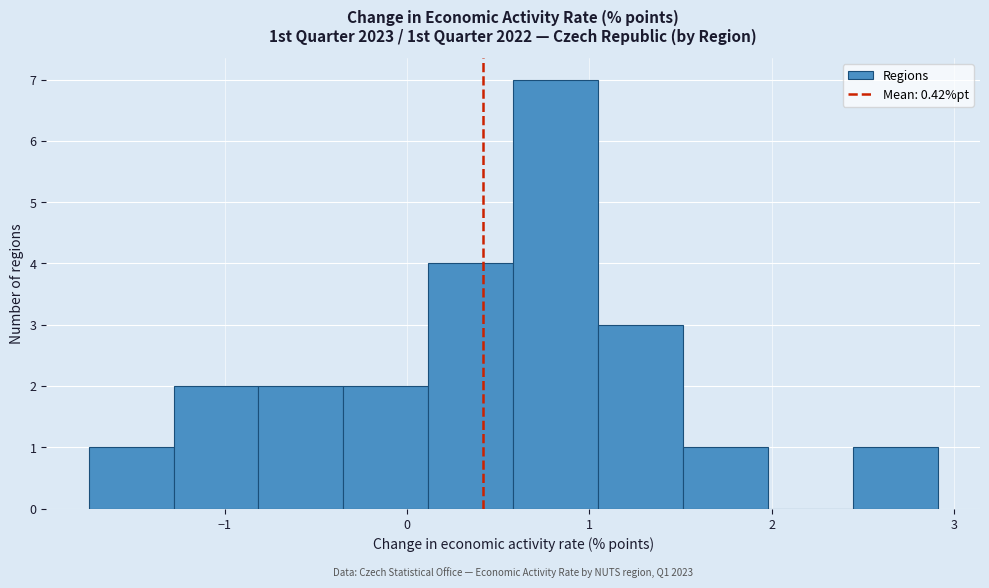

Which range on the x-axis has the tallest bar?

0.6 to 1.0